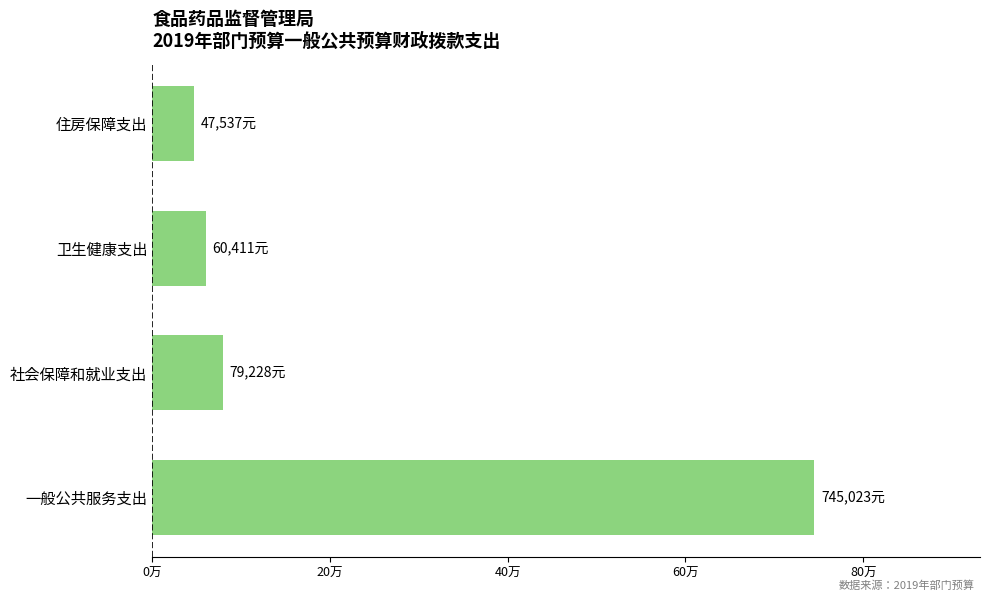

Where is the data nearest to the value 396280?

社会保障和就业支出